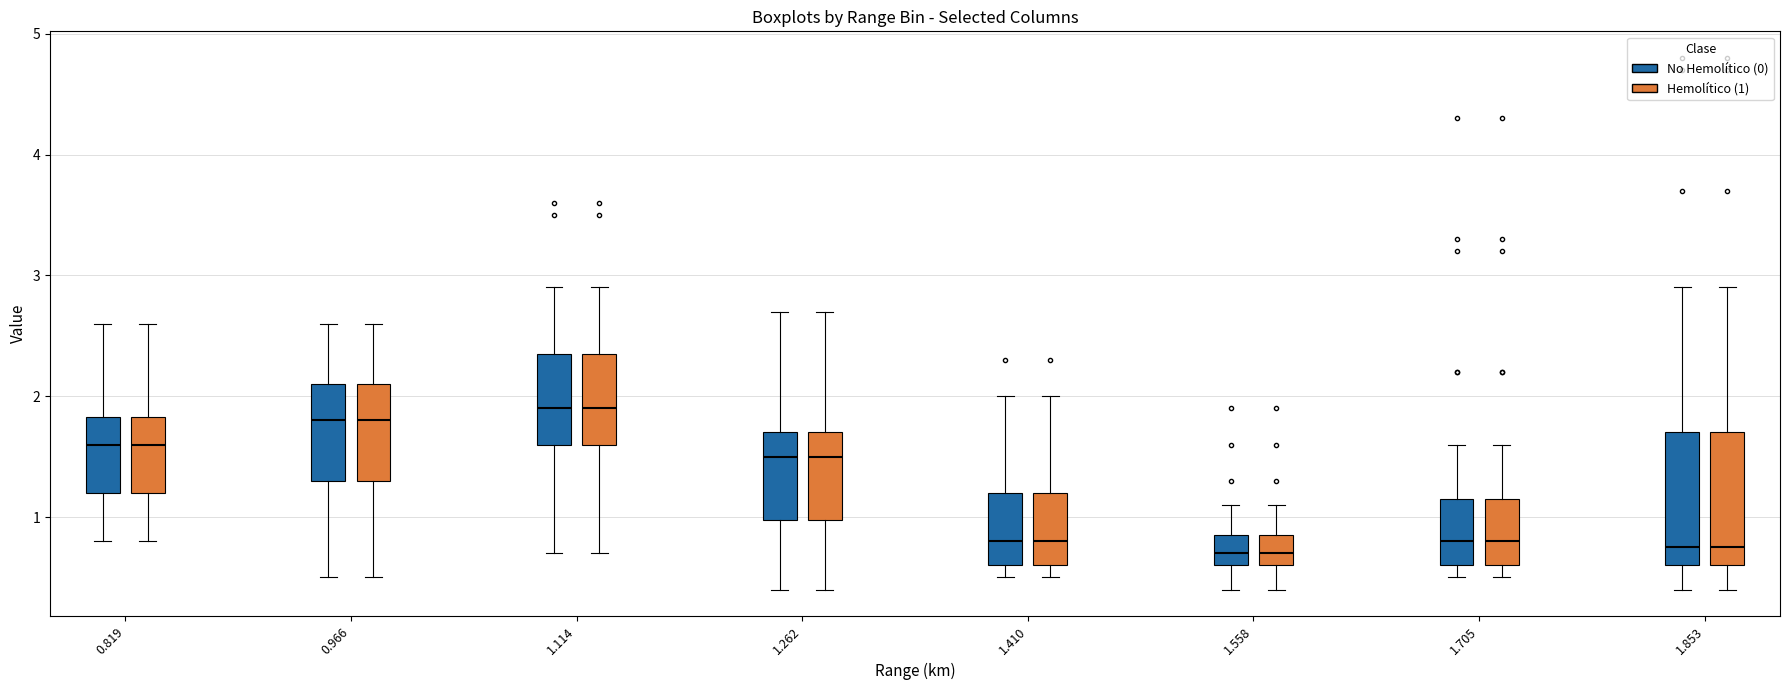

Reading left to right, read every box against the y-axis: the position of its median line, the range the box covers, and the ends of its whiskers. The values are not printed on the chart, so give them approximately, as read against the axis.

0.819 (No Hemolítico (0)): median 1.6, box 1.2 to 1.8, whiskers 0.8 to 2.6
0.819 (Hemolítico (1)): median 1.6, box 1.2 to 1.8, whiskers 0.8 to 2.6
0.966 (No Hemolítico (0)): median 1.8, box 1.3 to 2.1, whiskers 0.5 to 2.6
0.966 (Hemolítico (1)): median 1.8, box 1.3 to 2.1, whiskers 0.5 to 2.6
1.114 (No Hemolítico (0)): median 1.9, box 1.6 to 2.4, whiskers 0.7 to 2.9
1.114 (Hemolítico (1)): median 1.9, box 1.6 to 2.4, whiskers 0.7 to 2.9
1.262 (No Hemolítico (0)): median 1.5, box 1.0 to 1.7, whiskers 0.4 to 2.7
1.262 (Hemolítico (1)): median 1.5, box 1.0 to 1.7, whiskers 0.4 to 2.7
1.410 (No Hemolítico (0)): median 0.8, box 0.6 to 1.2, whiskers 0.5 to 2.0
1.410 (Hemolítico (1)): median 0.8, box 0.6 to 1.2, whiskers 0.5 to 2.0
1.558 (No Hemolítico (0)): median 0.7, box 0.6 to 0.9, whiskers 0.4 to 1.1
1.558 (Hemolítico (1)): median 0.7, box 0.6 to 0.9, whiskers 0.4 to 1.1
1.705 (No Hemolítico (0)): median 0.8, box 0.6 to 1.2, whiskers 0.5 to 1.6
1.705 (Hemolítico (1)): median 0.8, box 0.6 to 1.2, whiskers 0.5 to 1.6
1.853 (No Hemolítico (0)): median 0.8, box 0.6 to 1.7, whiskers 0.4 to 2.9
1.853 (Hemolítico (1)): median 0.8, box 0.6 to 1.7, whiskers 0.4 to 2.9